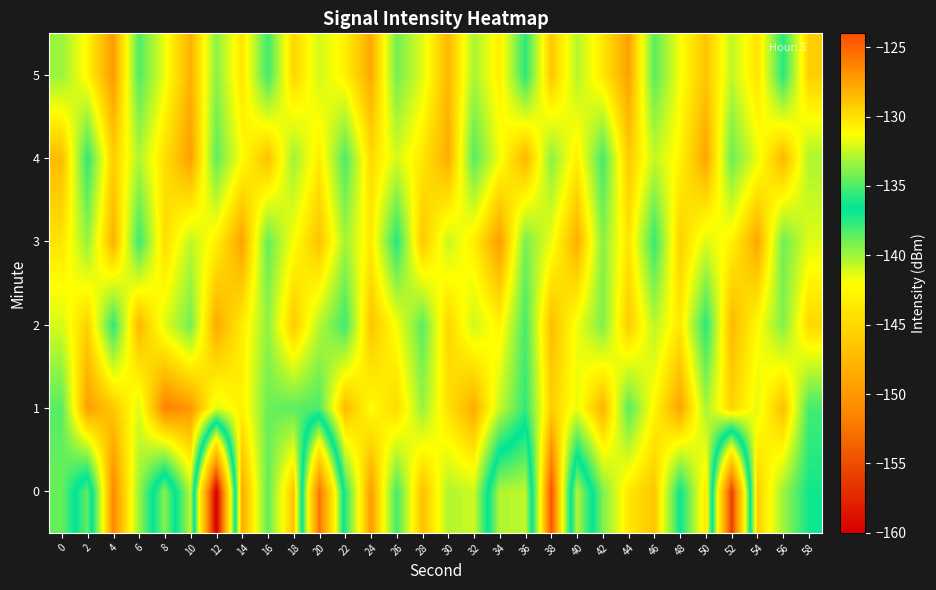

Reading right to left, extract all data points from this chart.

0: 58=-136.2	56=-133.3	54=-129.2	52=-155.9	50=-130.3	48=-136.4	46=-129.0	44=-130.3	42=-134.0	40=-140.4	38=-124.3	36=-140.6	34=-140.3	32=-132.3	30=-132.9	28=-128.7	26=-135.2	24=-127.3	22=-135.7	20=-152.5	18=-128.8	16=-134.6	14=-127.7	12=-160.3	10=-132.7	8=-139.4	6=-133.3	4=-126.4	2=-138.7	0=-134.4
1: 58=-135.2	56=-128.7	54=-131.8	52=-129.5	50=-133.1	48=-127.6	46=-130.9	44=-134.8	42=-128.2	40=-131.7	38=-129.3	36=-135.6	34=-132.5	32=-127.9	30=-130.1	28=-133.4	26=-129.8	24=-131.2	22=-128.5	20=-135.0	18=-134.7	16=-134.3	14=-130.6	12=-131.9	10=-127.1	8=-126.2	6=-132.0	4=-129.0	2=-127.3	0=-134.8
2: 58=-129.7	56=-133.9	54=-131.1	52=-128.4	50=-135.8	48=-130.3	46=-132.7	44=-129.2	42=-134.0	40=-131.5	38=-128.6	36=-135.1	34=-130.8	32=-132.3	30=-129.6	28=-134.7	26=-131.4	24=-128.9	22=-135.3	20=-132.8	18=-129.1	16=-133.6	14=-130.5	12=-127.8	10=-134.2	8=-131.9	6=-128.3	4=-135.7	2=-129.4	0=-132.1
3: 58=-131.9	56=-134.3	54=-127.7	52=-130.8	50=-132.0	48=-129.4	46=-135.5	44=-130.1	42=-133.8	40=-128.0	38=-131.6	36=-134.1	34=-127.3	32=-130.6	30=-132.4	28=-129.0	26=-135.9	24=-130.4	22=-133.2	20=-128.8	18=-131.3	16=-134.5	14=-127.5	12=-130.7	10=-132.6	8=-129.9	6=-135.4	4=-128.1	2=-133.5	0=-130.2
4: 58=-133.0	56=-128.3	54=-131.7	52=-134.4	50=-127.6	48=-130.8	46=-132.5	44=-129.1	42=-135.2	40=-130.6	38=-133.7	36=-128.2	34=-131.5	32=-134.8	30=-127.9	28=-130.3	26=-132.1	24=-129.8	22=-135.0	20=-130.5	18=-133.3	16=-128.7	14=-131.2	12=-134.6	10=-127.4	8=-130.0	6=-132.9	4=-129.3	2=-135.6	0=-128.5
5: 58=-129.3	56=-135.8	54=-130.1	52=-132.6	50=-128.9	48=-131.4	46=-134.7	44=-127.5	42=-130.3	40=-132.8	38=-129.0	36=-135.7	34=-130.6	32=-133.1	30=-128.4	28=-131.9	26=-134.2	24=-127.8	22=-130.7	20=-132.2	18=-129.6	16=-135.3	14=-130.2	12=-133.7	10=-128.1	8=-131.6	6=-134.9	4=-127.2	2=-130.9	0=-133.4